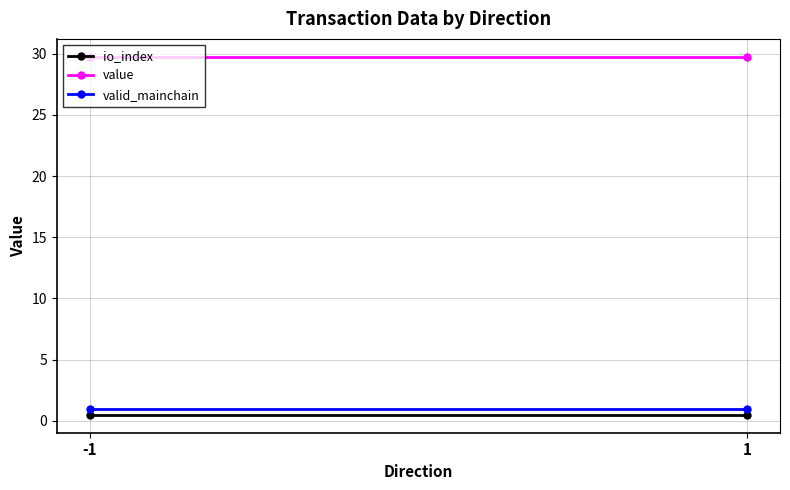

What is the value of the io_index point at the 2nd from the left?

0.5